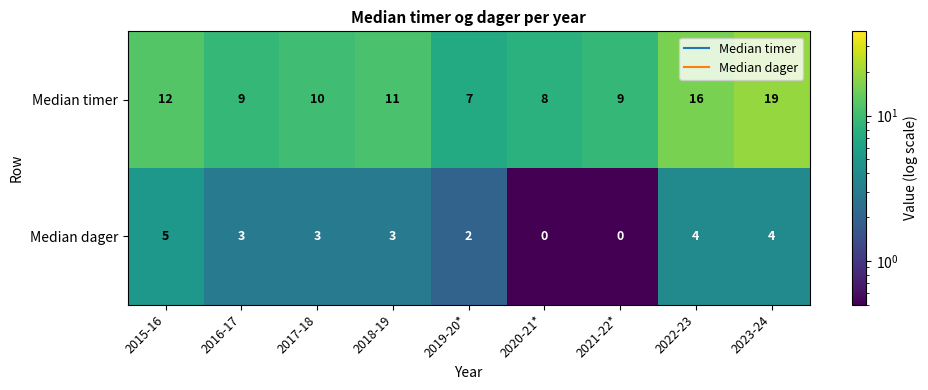

Rank the series at 2021-22* from lowest to highest value.

Median dager, Median timer